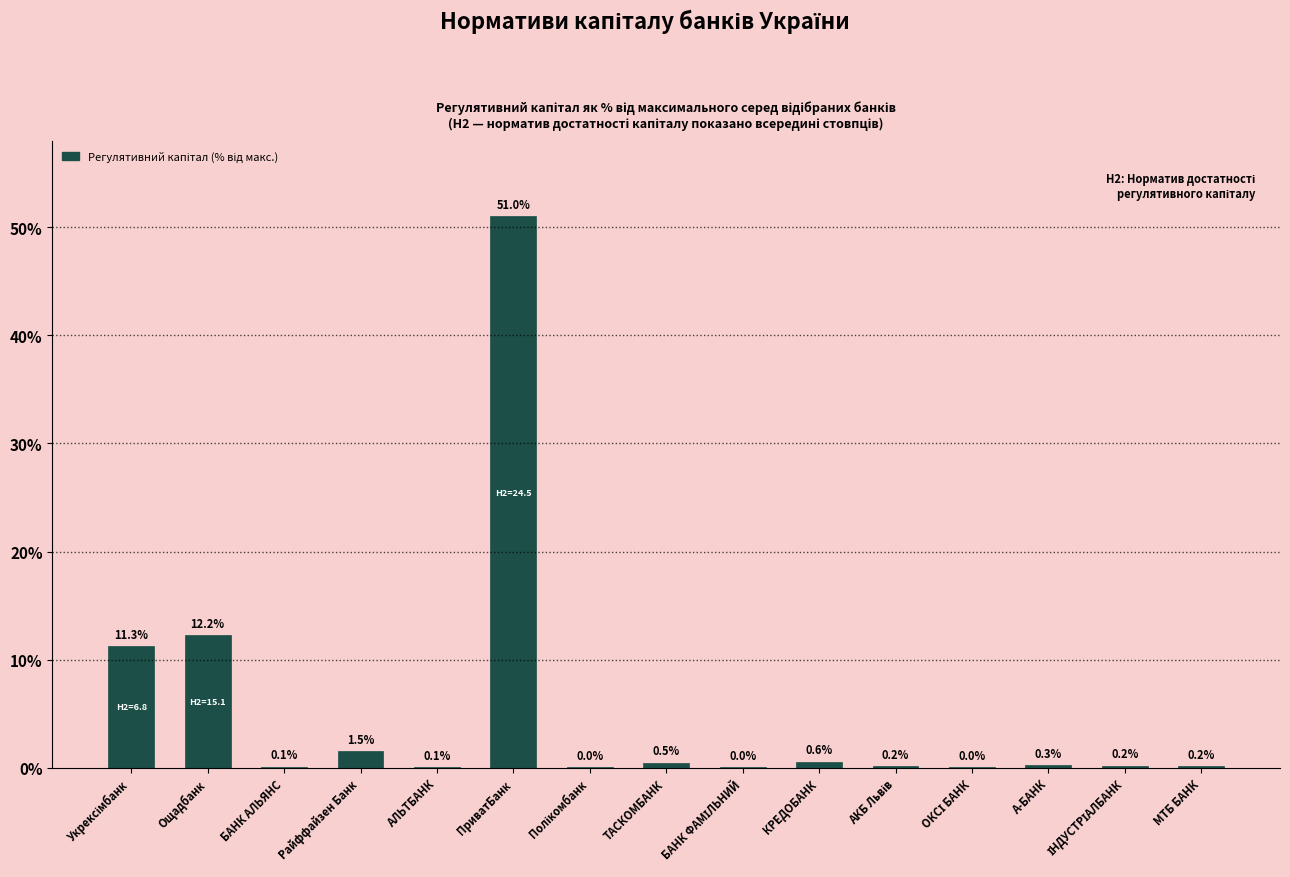

Which label corresponds to the largest value in the chart?

ПриватБанк